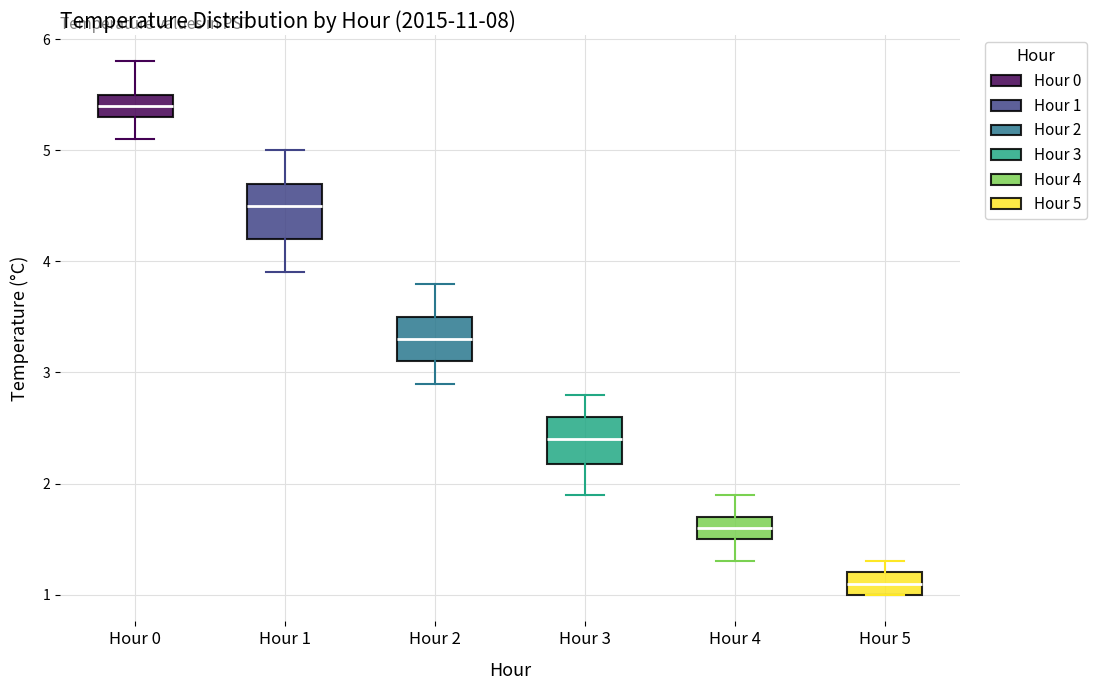

Which box's median line is the lowest?

Hour 5